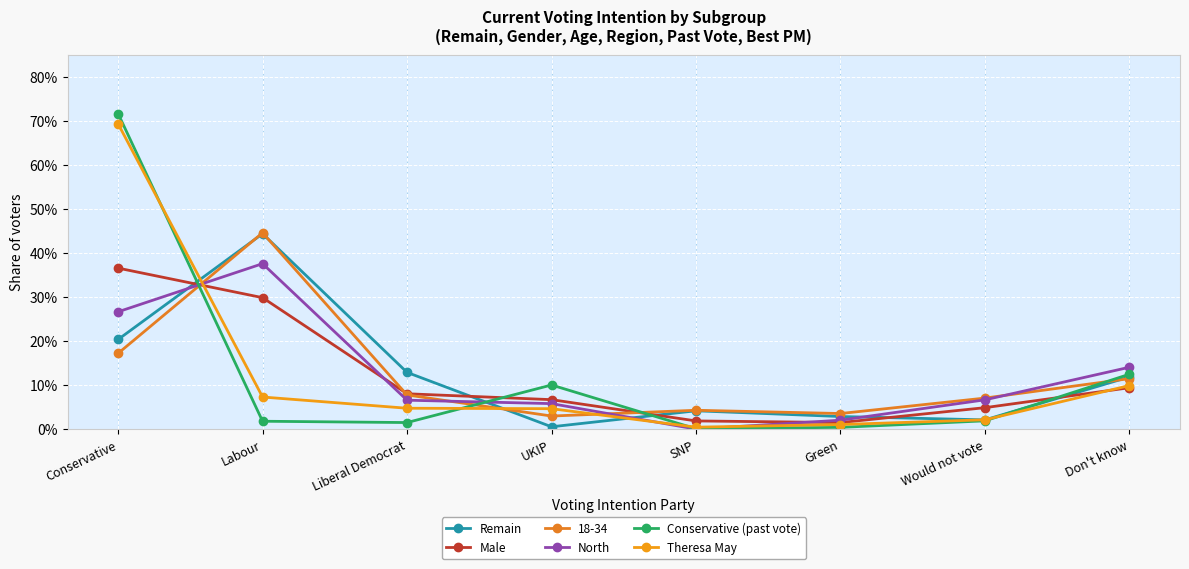

Where do Conservative (past vote) and North first cross each other?

Conservative and Labour